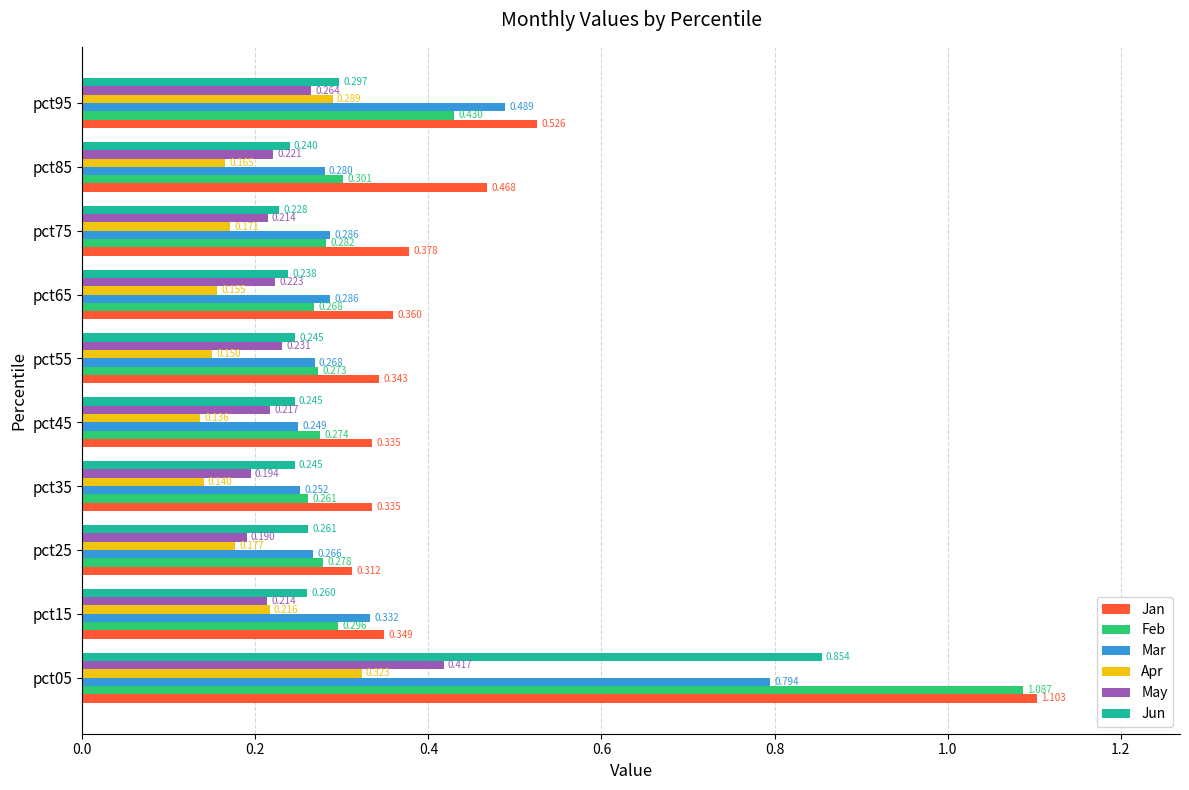

Between pct05 and pct45, which series saw the biggest shift?

Feb